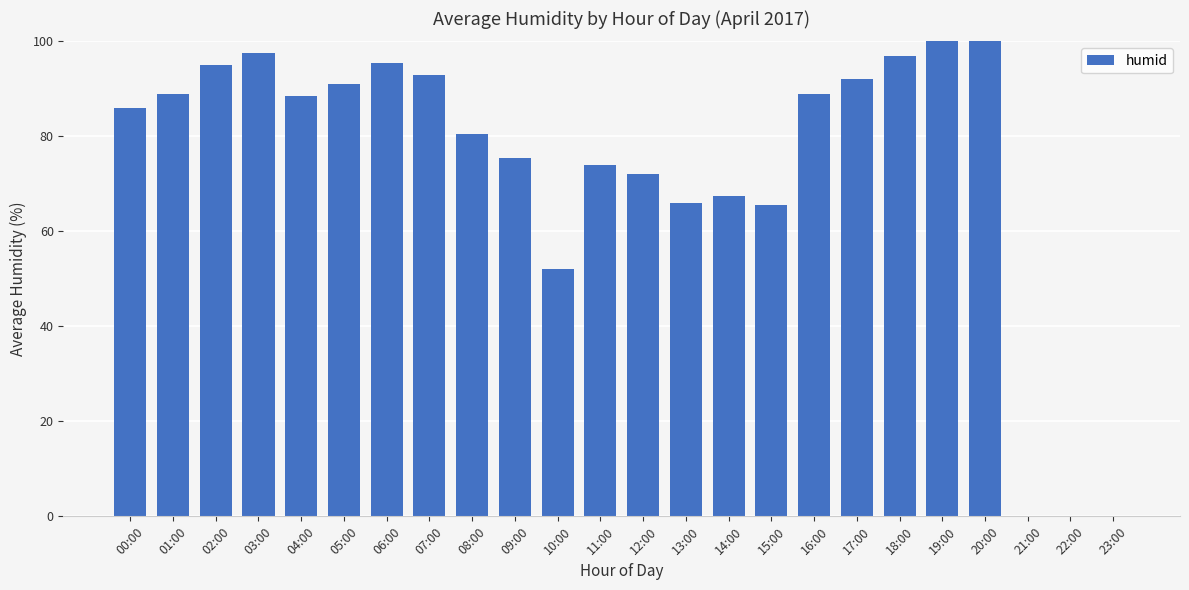

What is the average value?

73.6